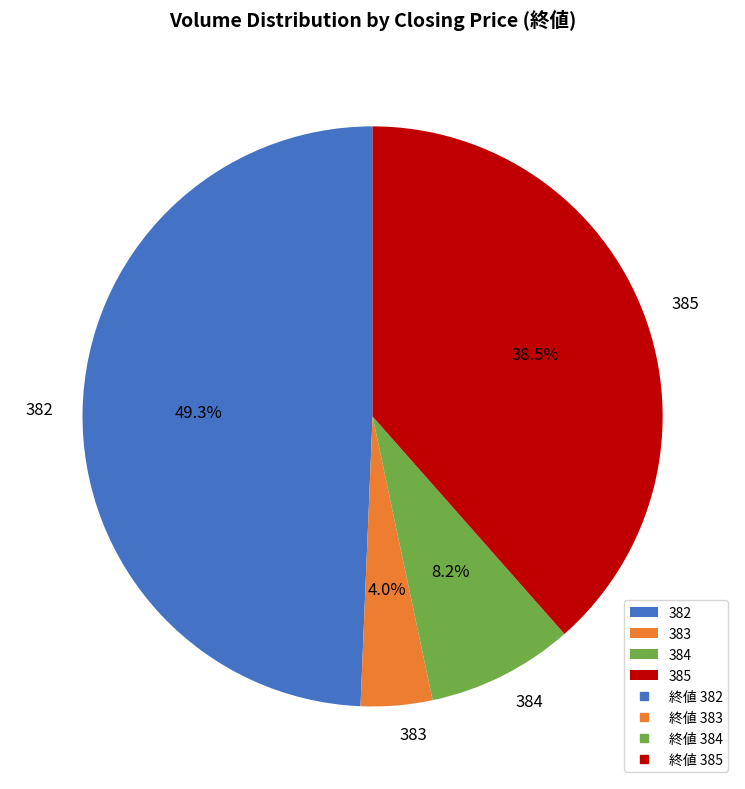

Count the number of slices in the pie.

4